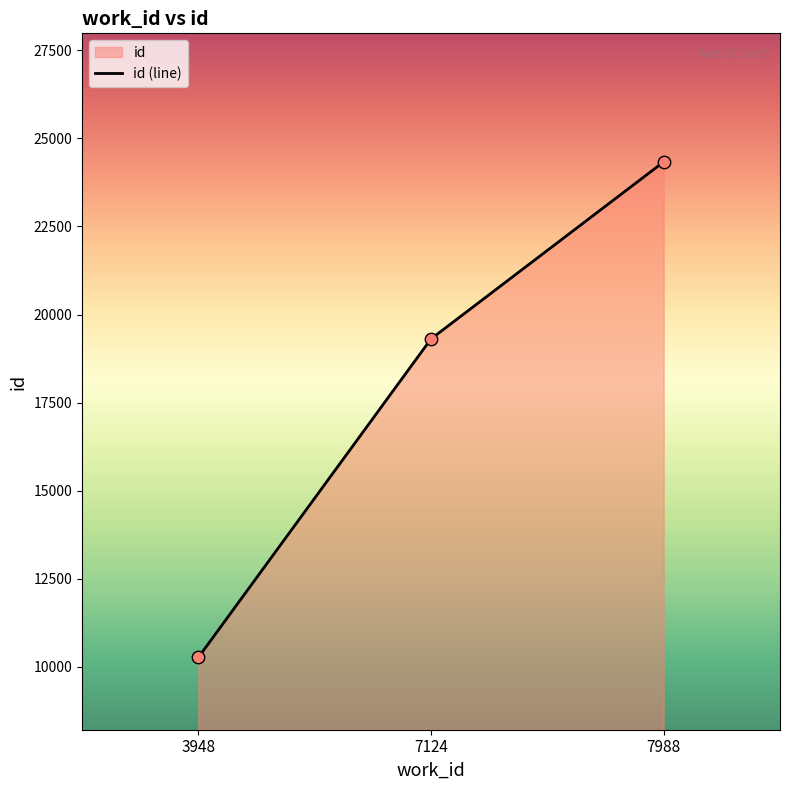

What is the ratio of the value at 7988 to the value at 7124?

1.3